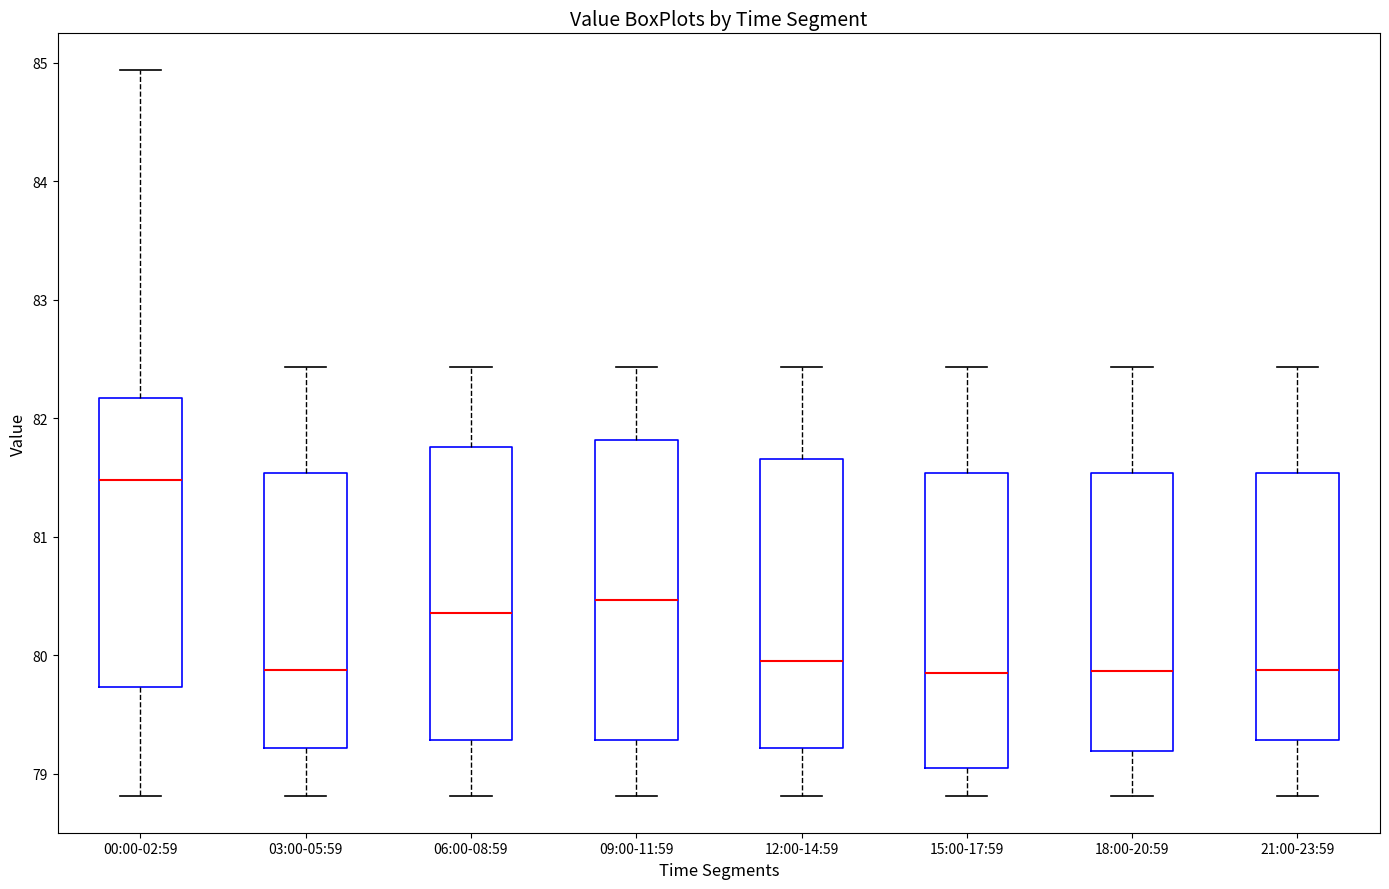

Reading left to right, read every box against the y-axis: the position of its median line, the range the box covers, and the ends of its whiskers. The values are not printed on the chart, so give them approximately, as read against the axis.

00:00-02:59: median 81.5, box 79.7 to 82.2, whiskers 78.8 to 84.9
03:00-05:59: median 79.9, box 79.2 to 81.5, whiskers 78.8 to 82.4
06:00-08:59: median 80.4, box 79.3 to 81.8, whiskers 78.8 to 82.4
09:00-11:59: median 80.5, box 79.3 to 81.8, whiskers 78.8 to 82.4
12:00-14:59: median 80.0, box 79.2 to 81.7, whiskers 78.8 to 82.4
15:00-17:59: median 79.9, box 79.1 to 81.5, whiskers 78.8 to 82.4
18:00-20:59: median 79.9, box 79.2 to 81.5, whiskers 78.8 to 82.4
21:00-23:59: median 79.9, box 79.3 to 81.5, whiskers 78.8 to 82.4